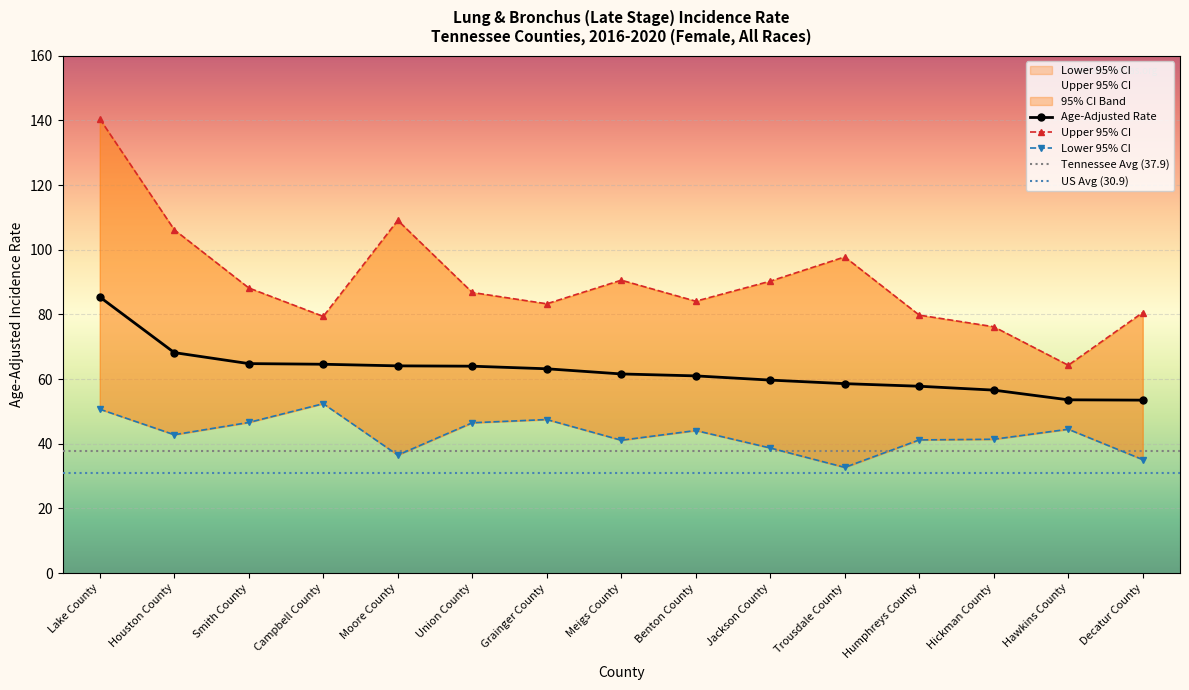

What is the maximum value shown in the chart?

140.5